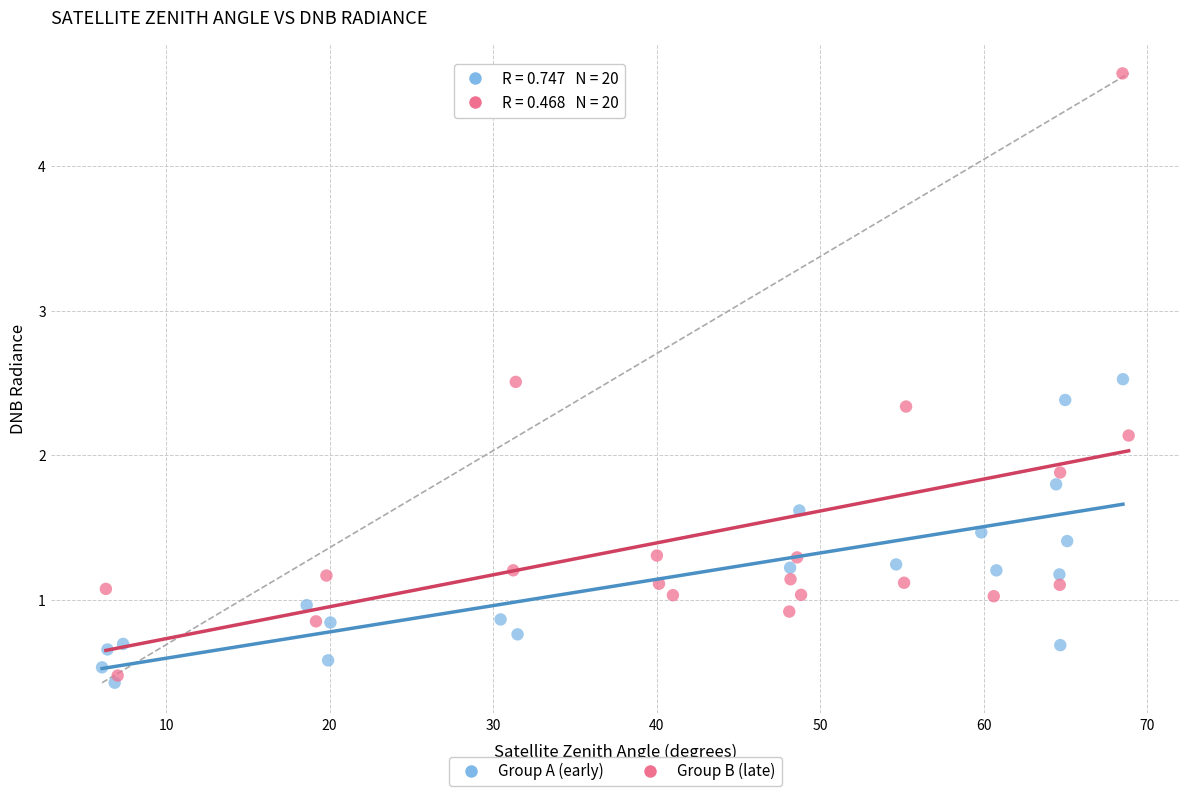

Which series reaches the minimum Y coordinate?

Group A (early)